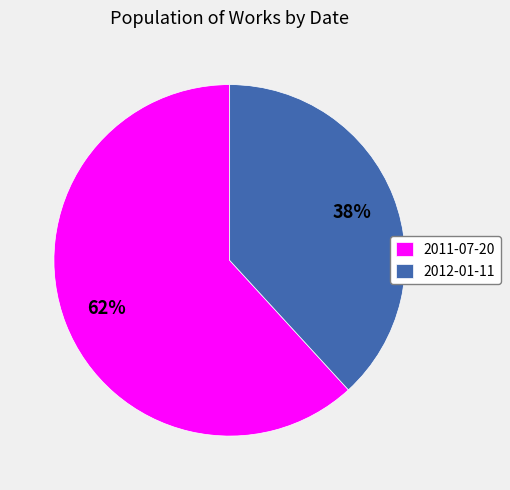

Approximately how many times larger is the value at 2012-01-11 compared to 2011-07-20?

0.6